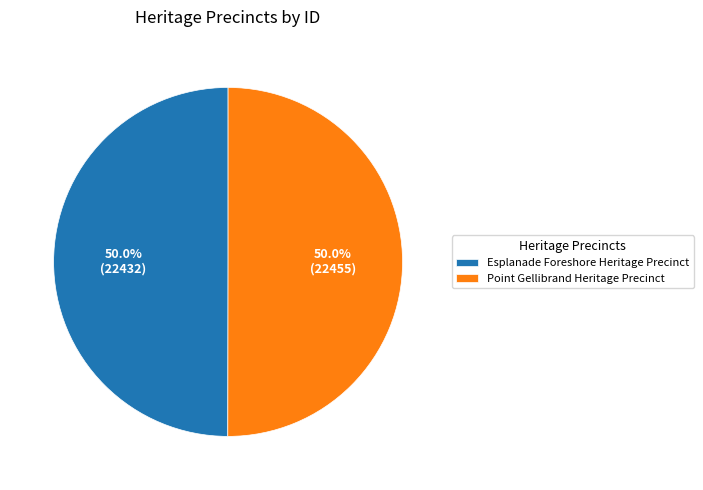

Is it true that Esplanade Foreshore Heritage Precinct is 50% of the pie?

True